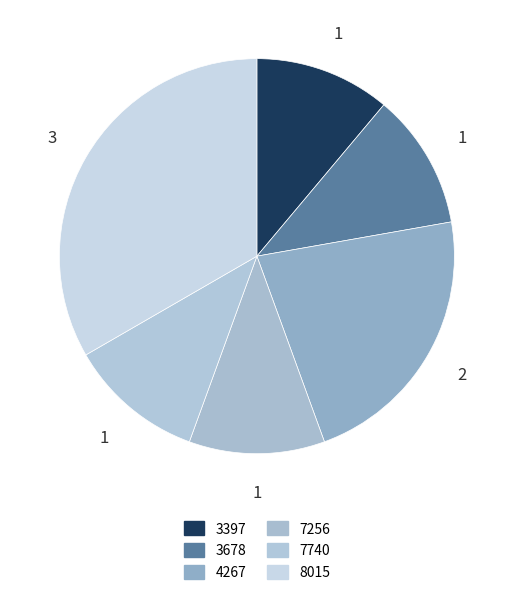

How many segments does this pie chart have?

6